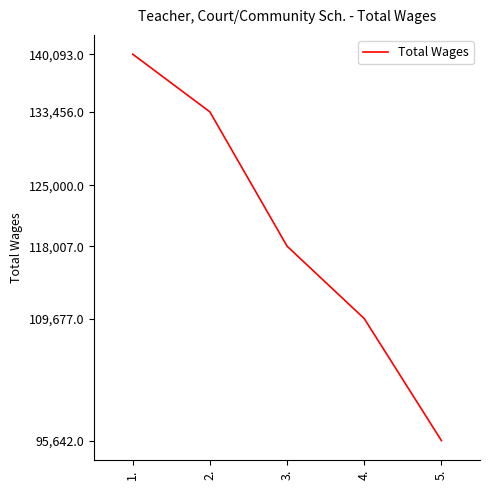

Rank the categories by value from lowest to highest.

5., 4., 3., 2., 1.